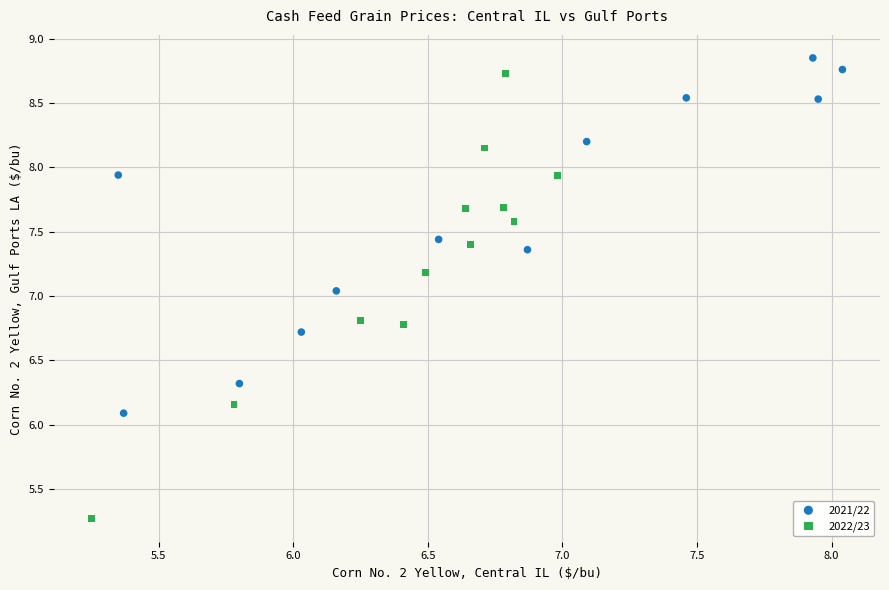

Which series contains the highest Y value?

2021/22